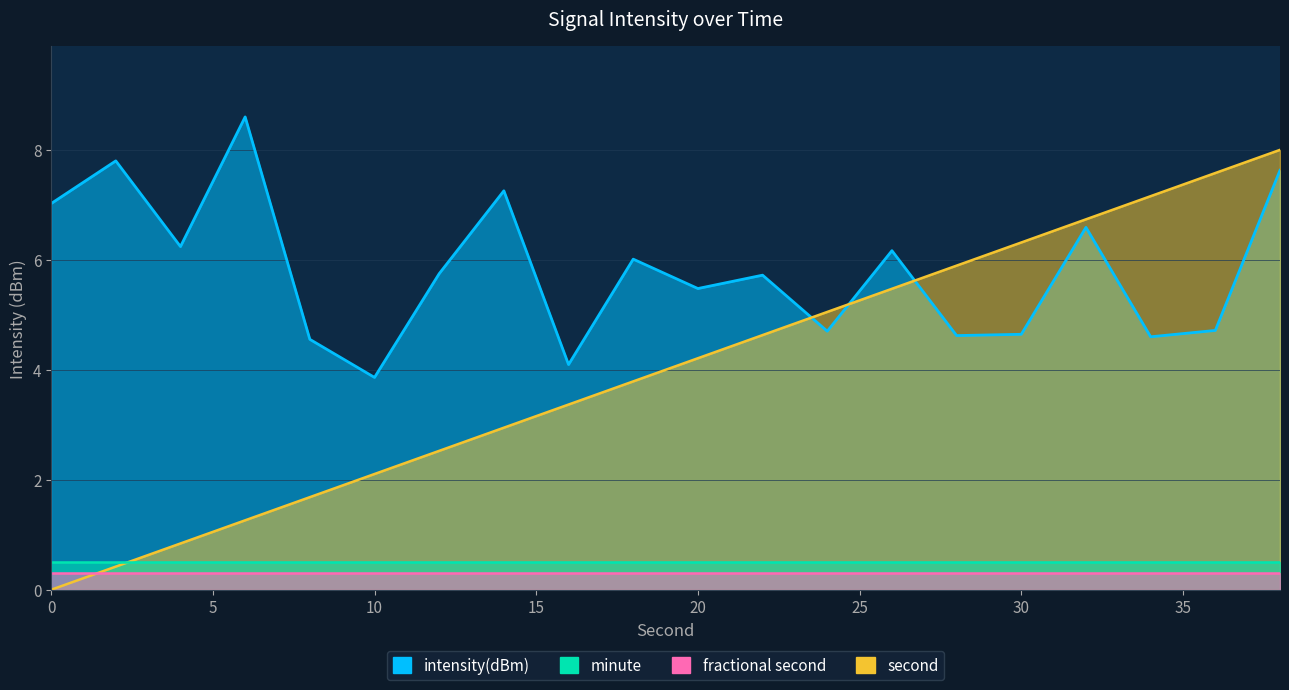

The value of intensity(dBm) at 20 is 2.4. True or false?

False